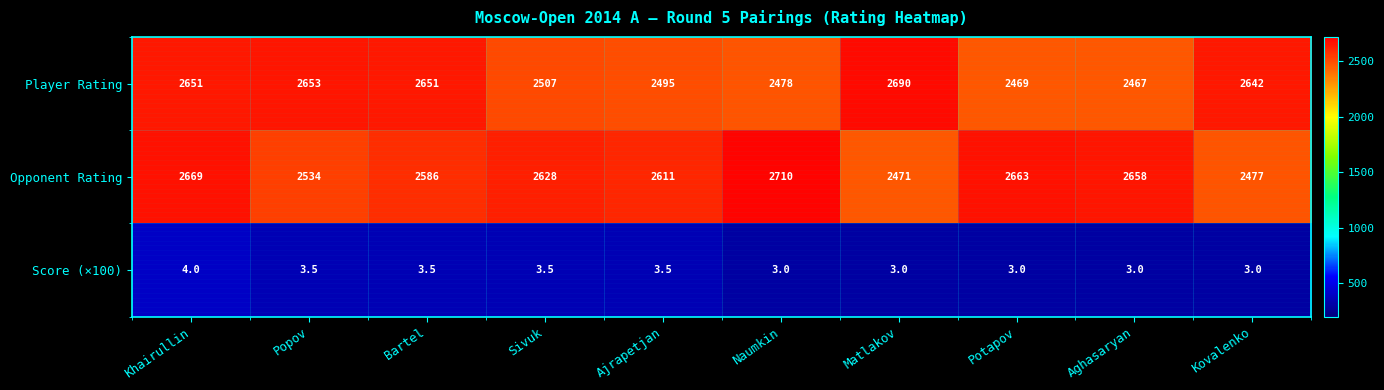

Rank the series by their maximum value, from highest to lowest.

Opponent Rating, Player Rating, Score (×100)